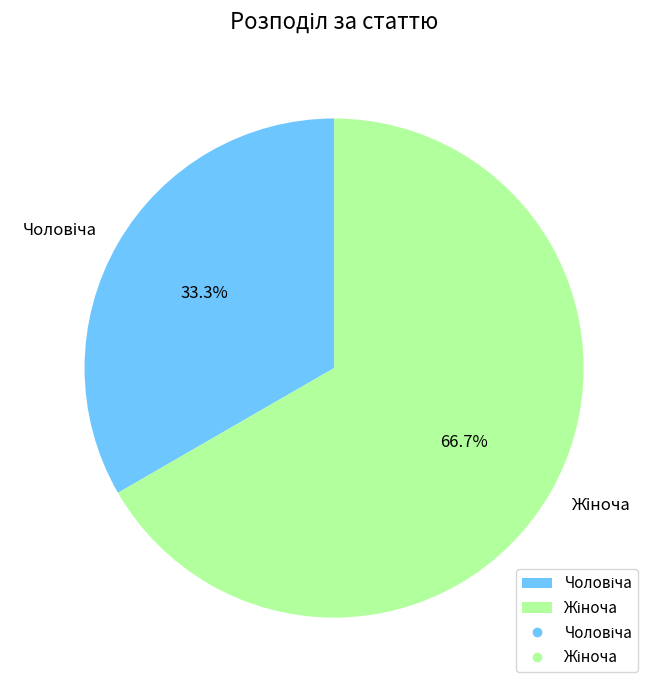

Is there any slice that represents more than half of the pie?

Yes